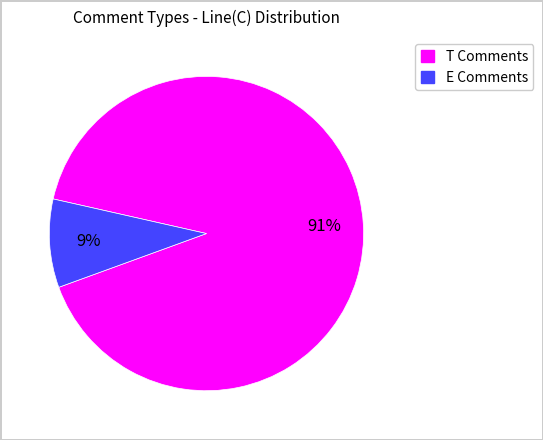

Is there a majority slice in this chart?

Yes